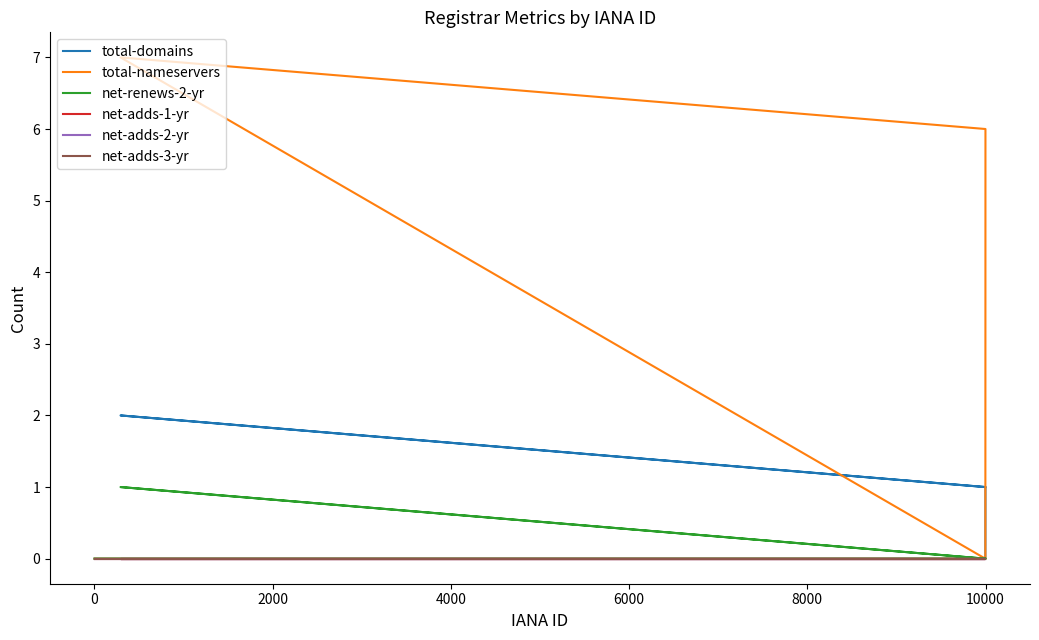

How many lines are shown in the chart?

6